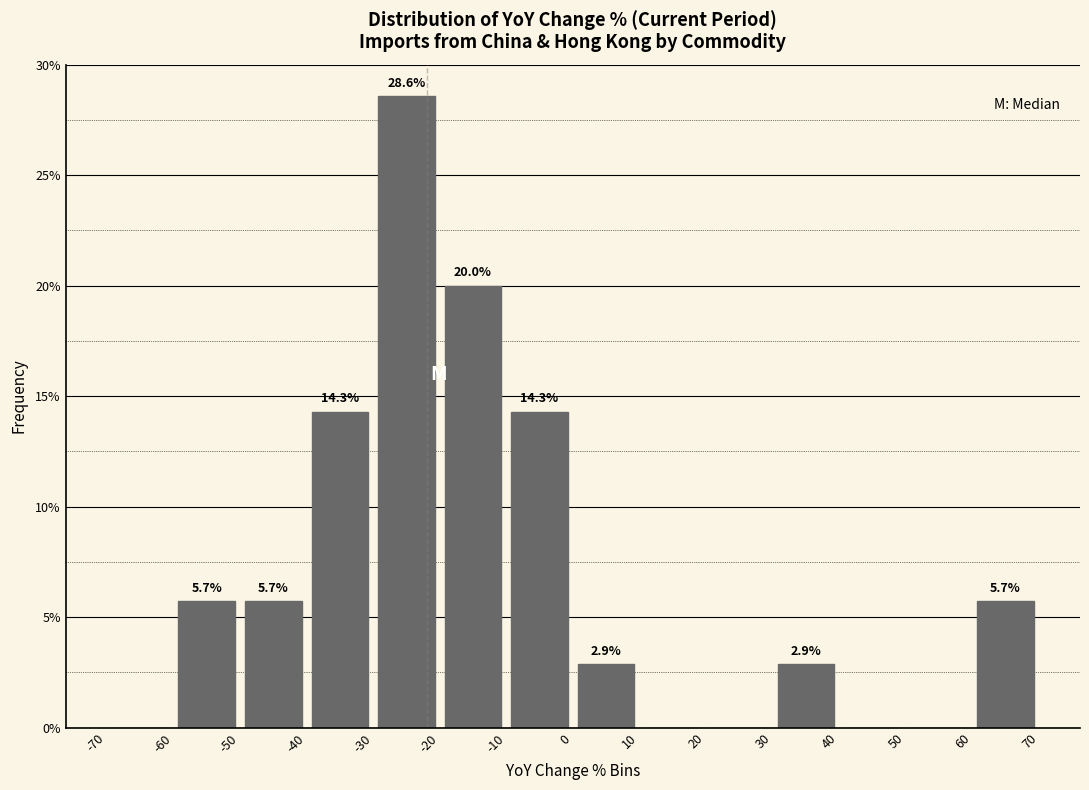

Over which range of the x-axis is the bar tallest?

-30 to -20